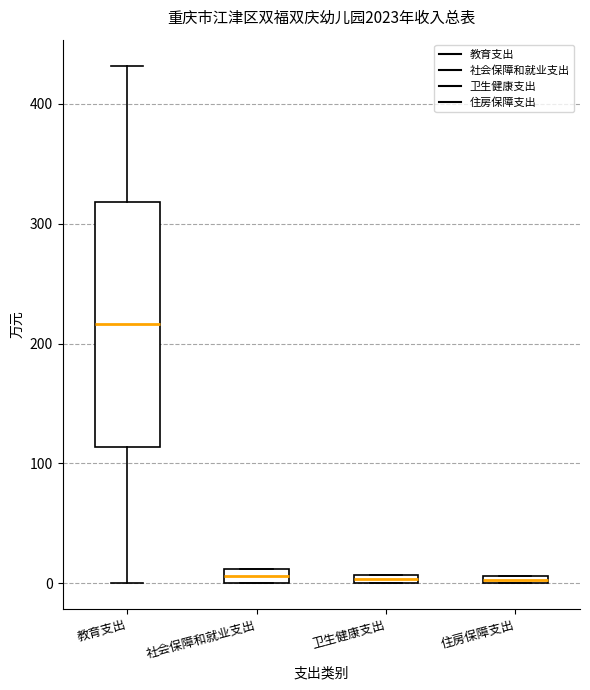

Where is the lower edge of the box for 卫生健康支出 on the y-axis? The values are not printed on the chart, so give them approximately, as read against the axis.

0